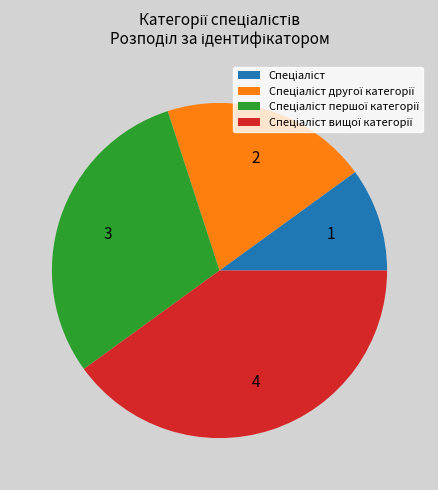

Does any single category account for the majority?

No